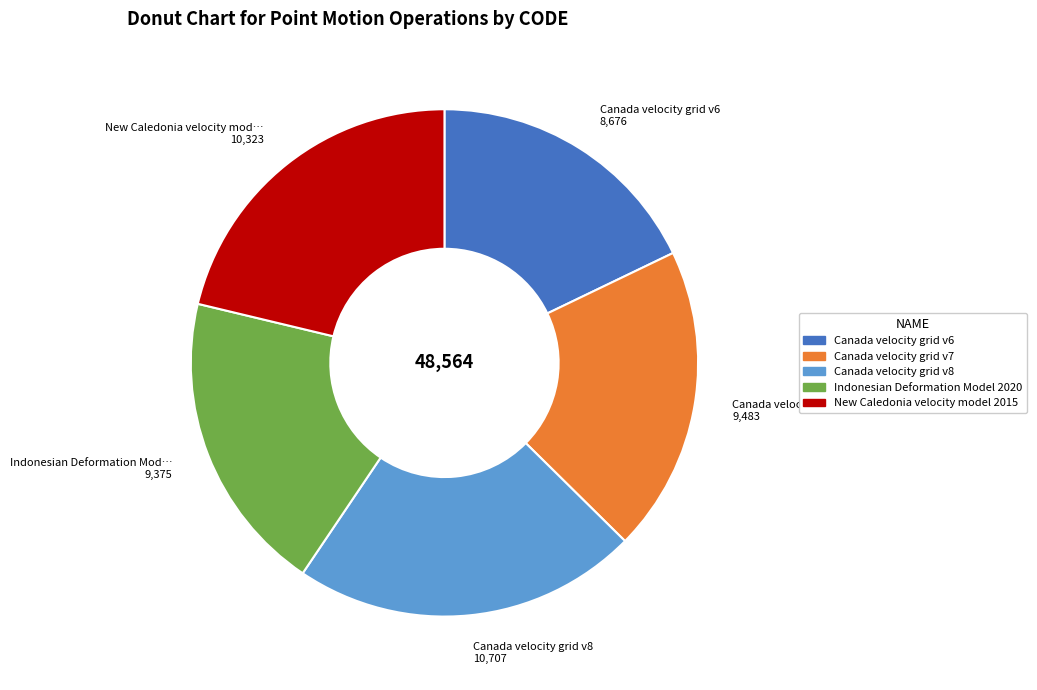

Does any single category account for the majority?

No